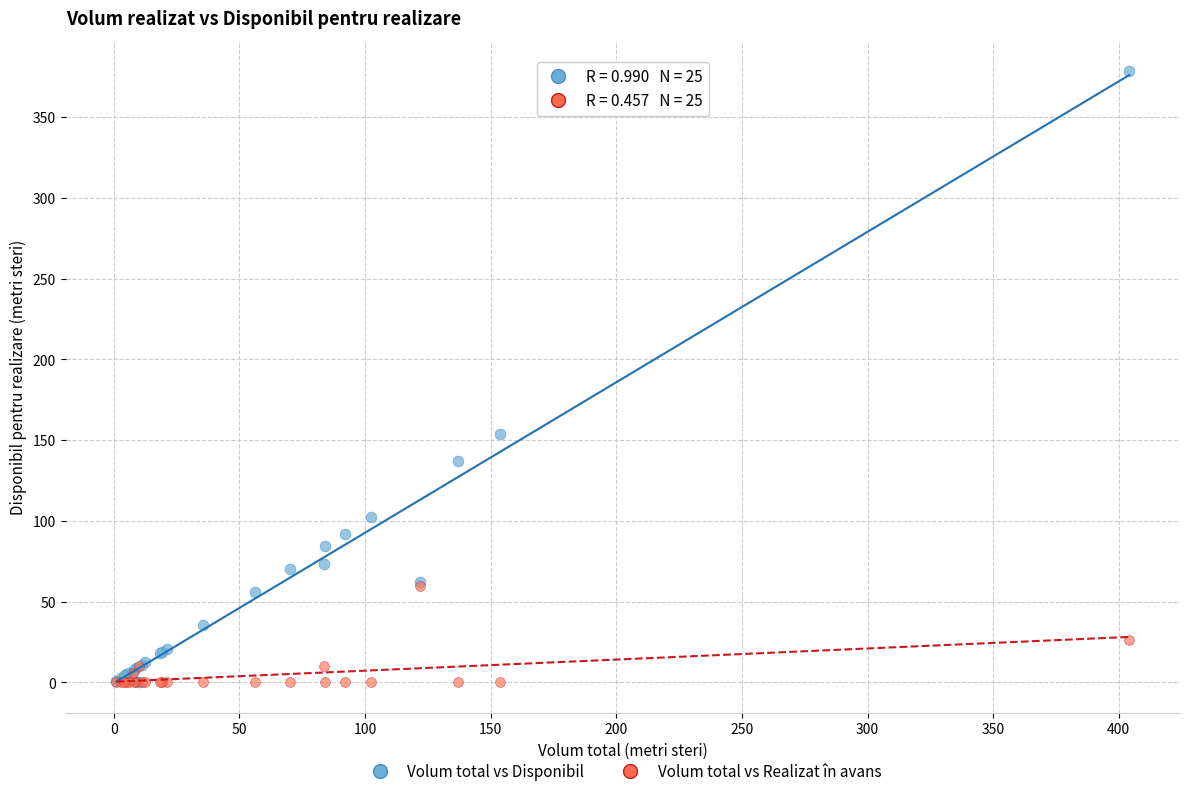

In the Volum total vs Disponibil series, what Y value is closest to 189?

153.8